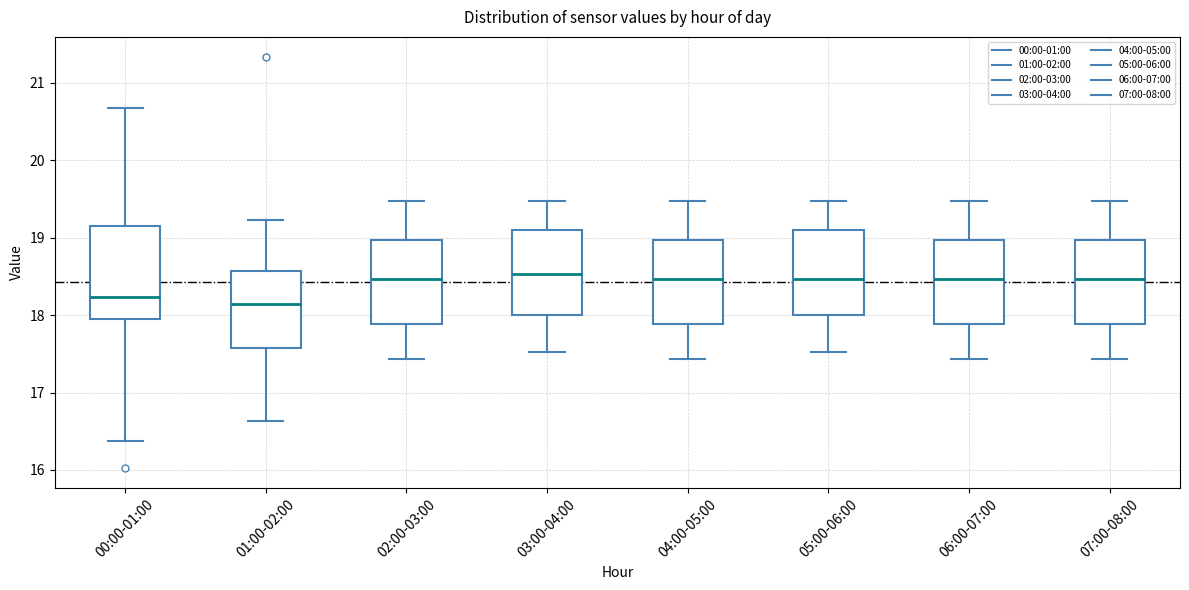

Where does the upper whisker of the box for 01:00-02:00 end on the y-axis? The values are not printed on the chart, so give them approximately, as read against the axis.

19.2